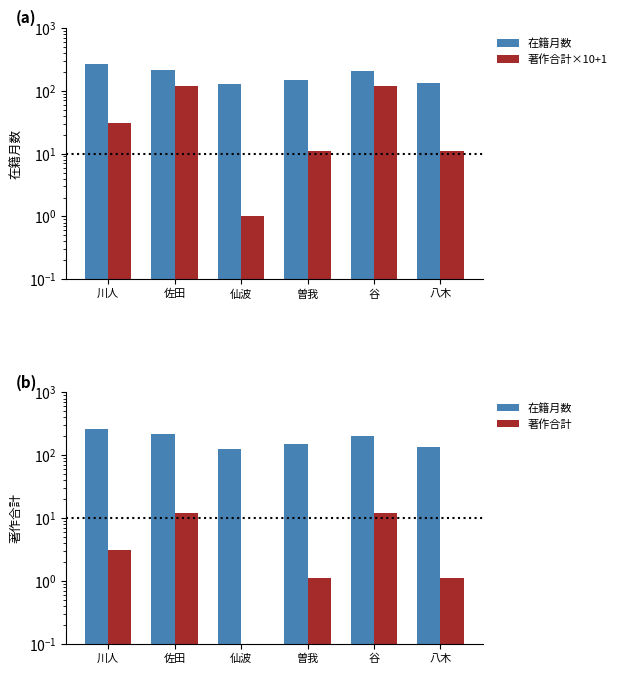

Reading left to right, list all the values displayed in this chart.

在籍月数: 264.1	216.1	127.1	150.1	204.1	135.1
著作合計×10+1: 31.0	121.0	1.0	11.0	121.0	11.0
著作合計: 3.1	12.1	0.1	1.1	12.1	1.1